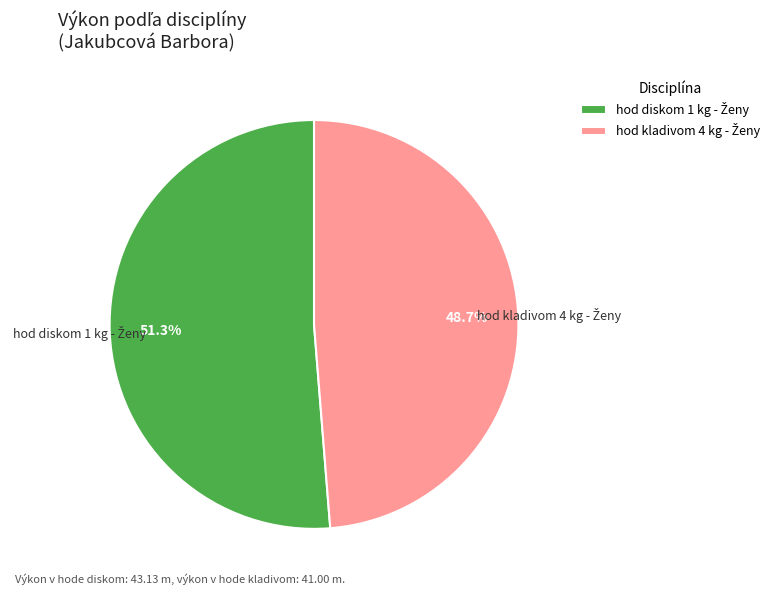

Is there any slice that represents more than half of the pie?

Yes